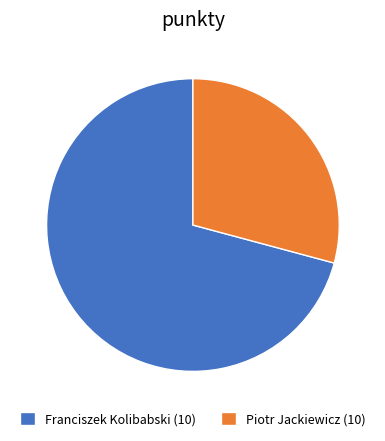

Do Franciszek Kolibabski (10) and Piotr Jackiewicz (10) together represent more than half of the pie?

Yes